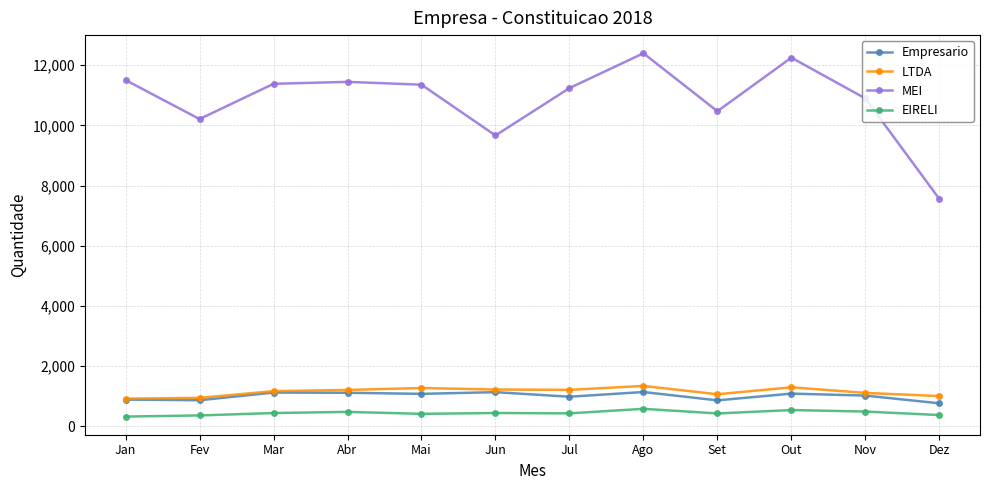

What is the average value of the EIRELI series?

447